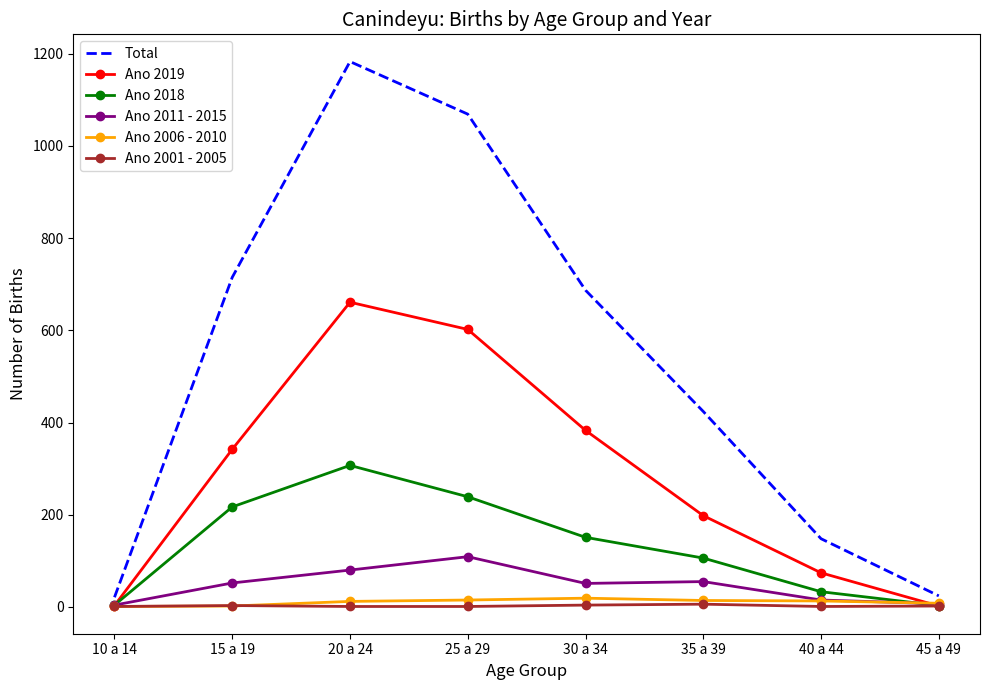

True or false: Ano 2001 - 2005 has a value of 1 at 10 a 14.

True